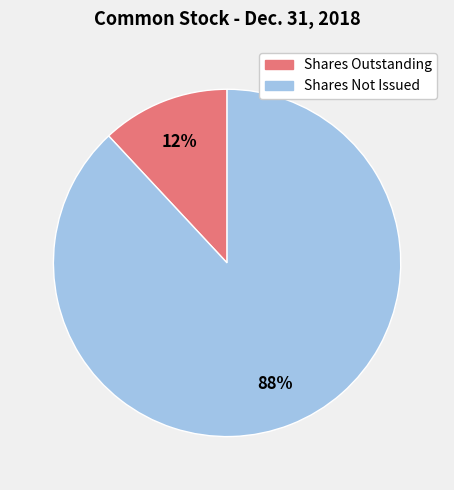

Count the number of slices in the pie.

2